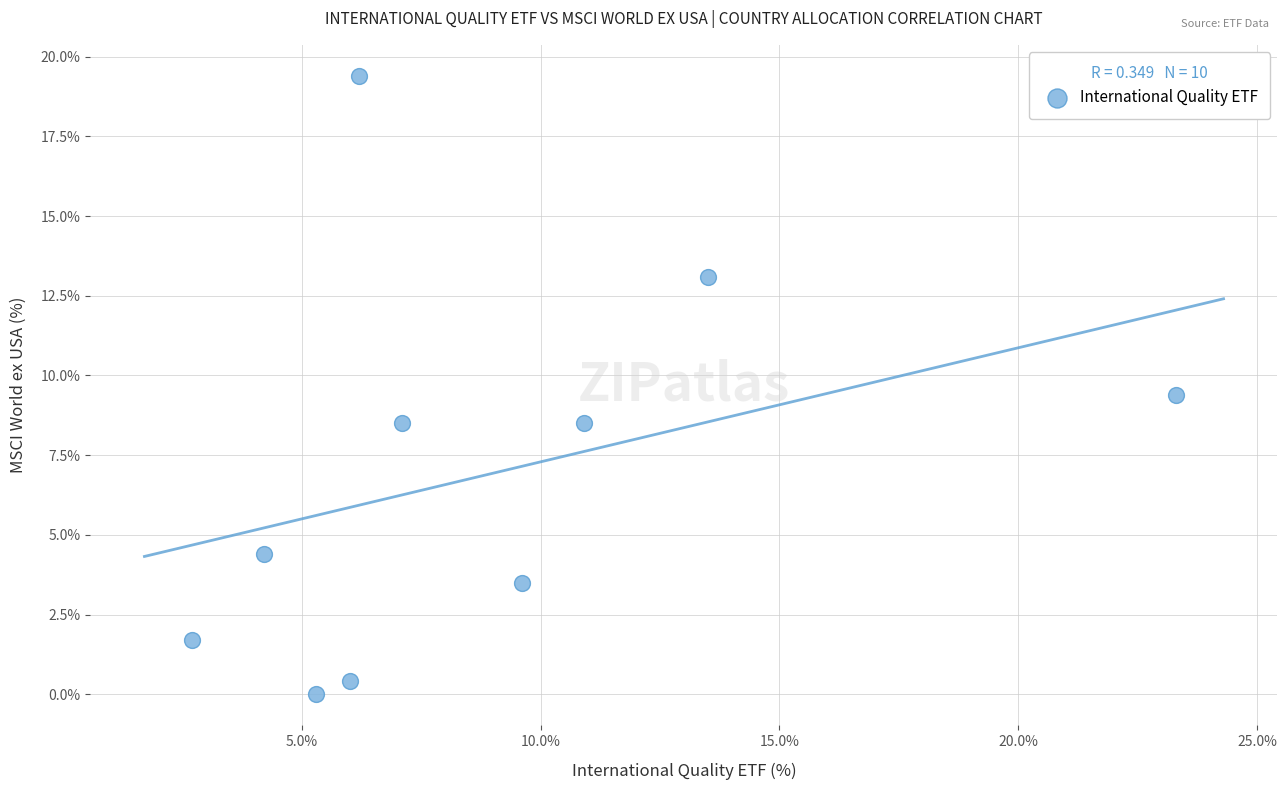

What is the range of X values (max minus min)?

20.6